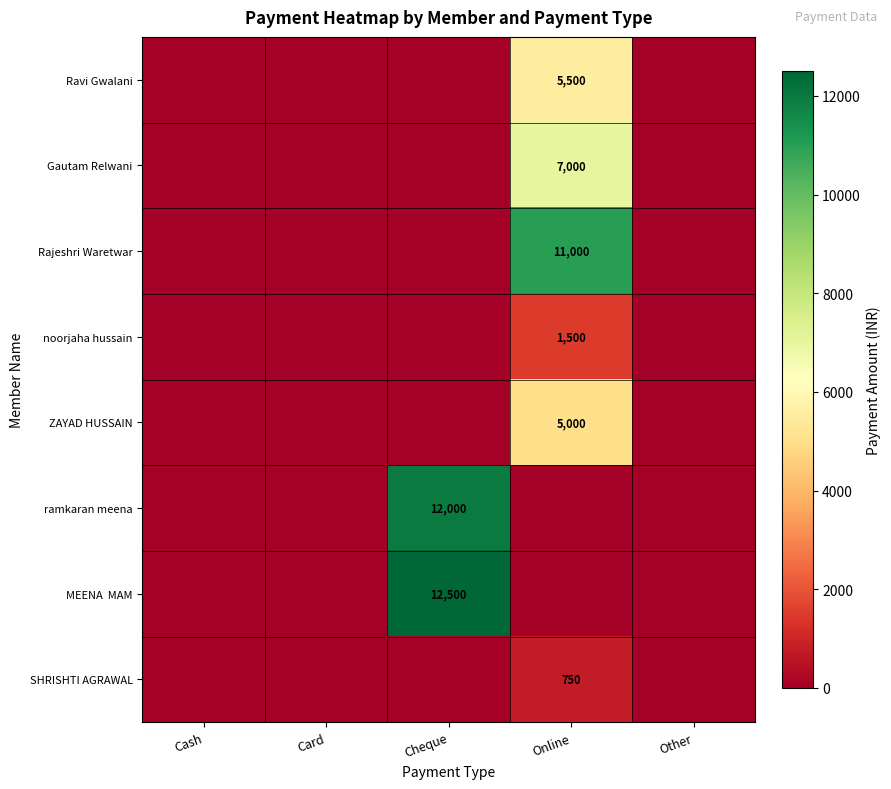

The Rajeshri Waretwar series shows 14991 at Online. True or false?

False